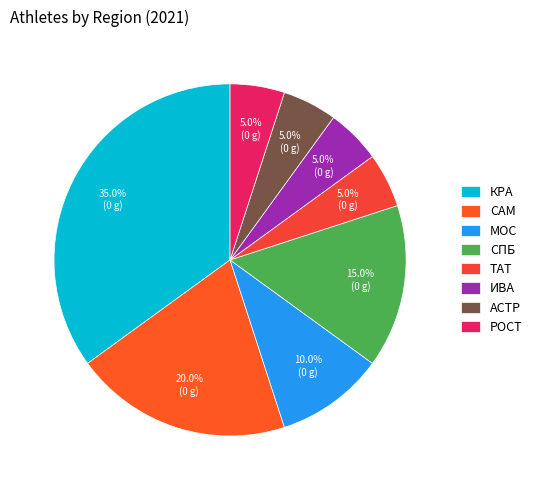

The РОСТ slice represents 18% of the pie. True or false?

False